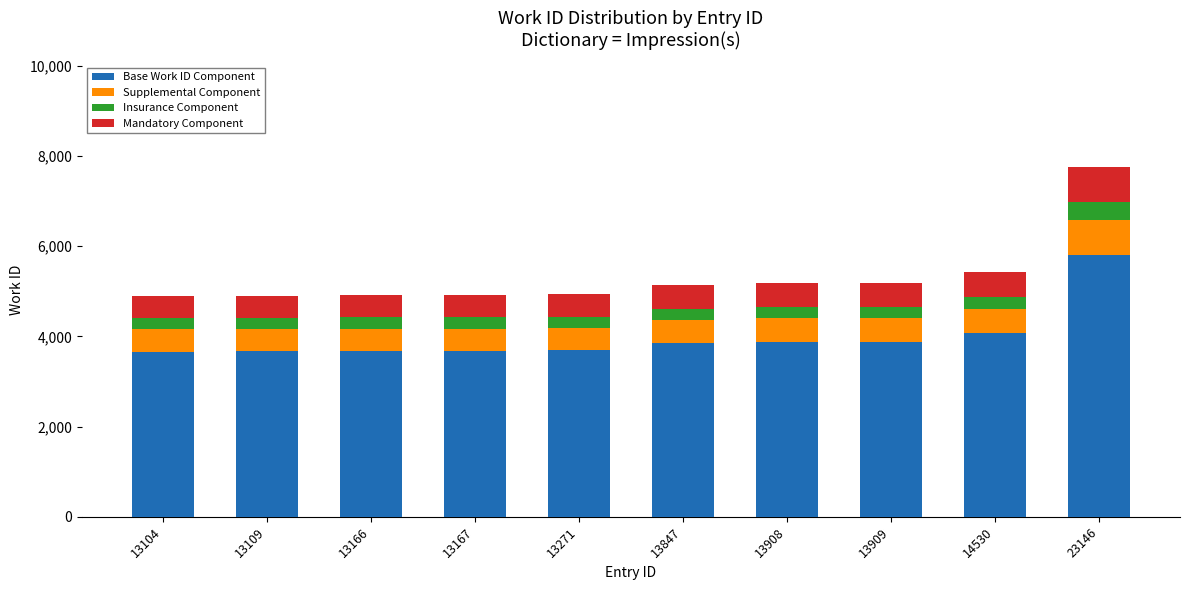

The value of Base Work ID Component at 13908 is 3881.2. True or false?

True